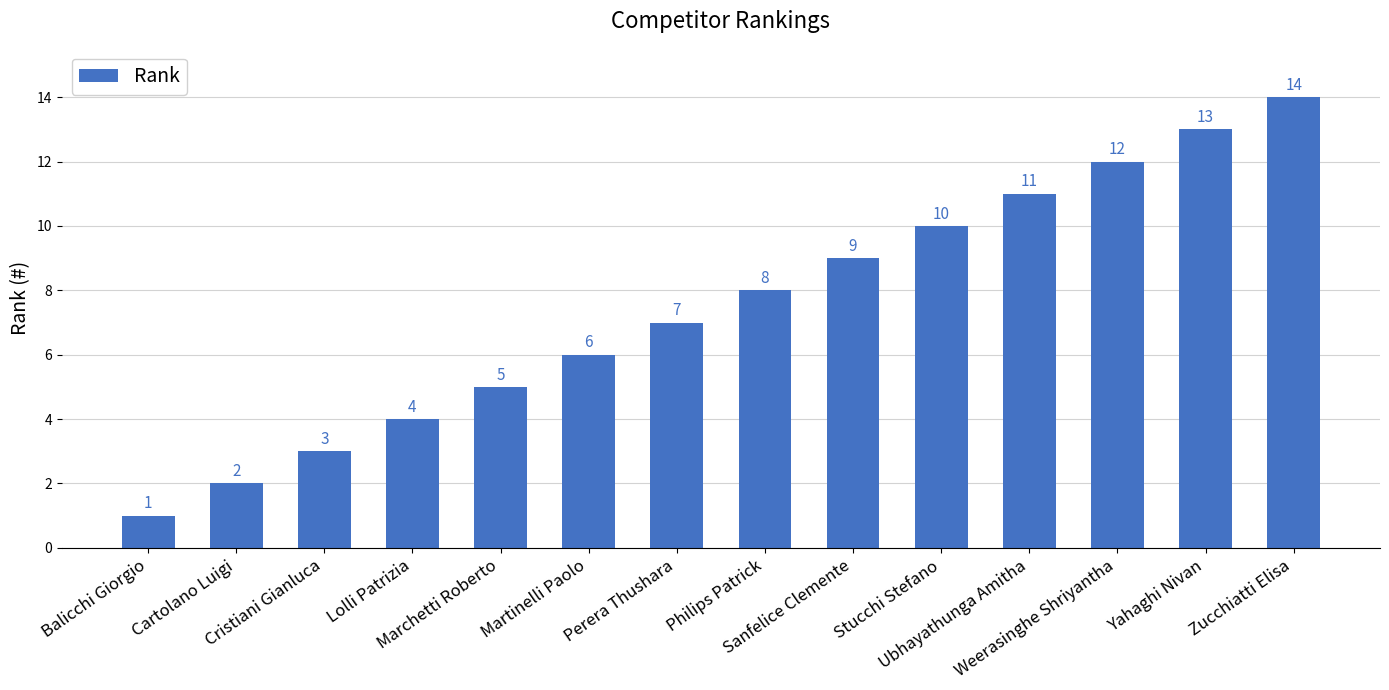

Which label corresponds to the smallest value in the chart?

Balicchi Giorgio